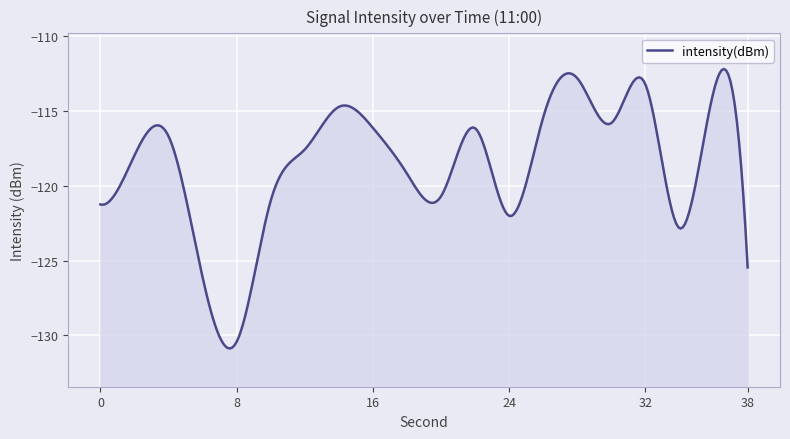

Rank the categories by value from lowest to highest.

8, 6, 38, 34, 24, 0, 10, 20, 18, 2, 12, 4, 22, 16, 30, 26, 14, 36, 32, 28